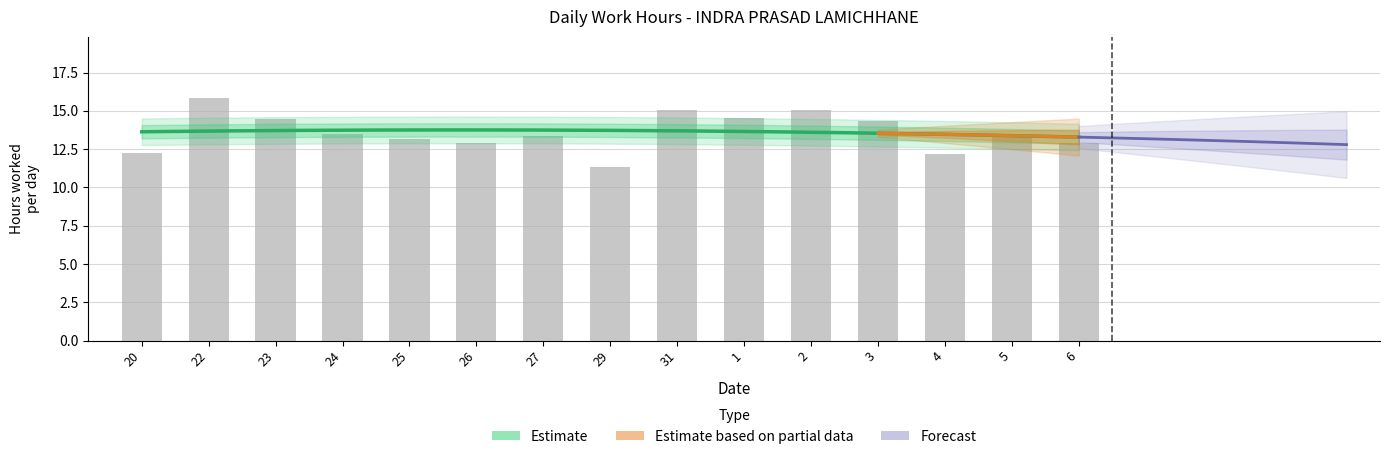

What is the greatest value displayed?

15.9